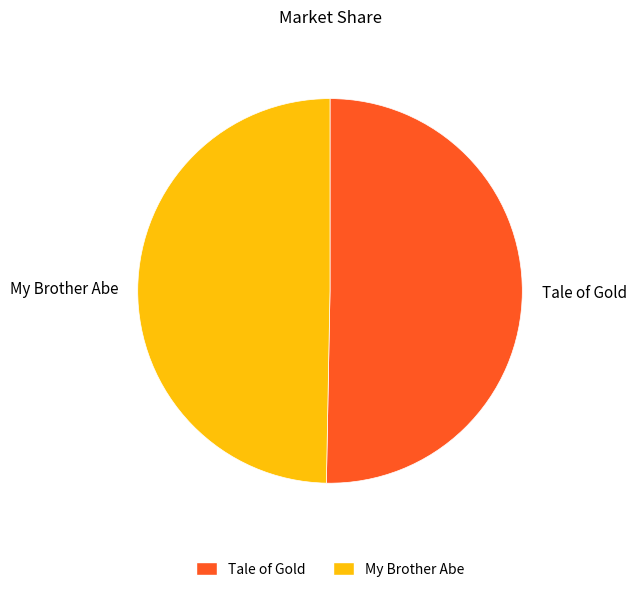

Rank the categories by value from lowest to highest.

My Brother Abe, Tale of Gold